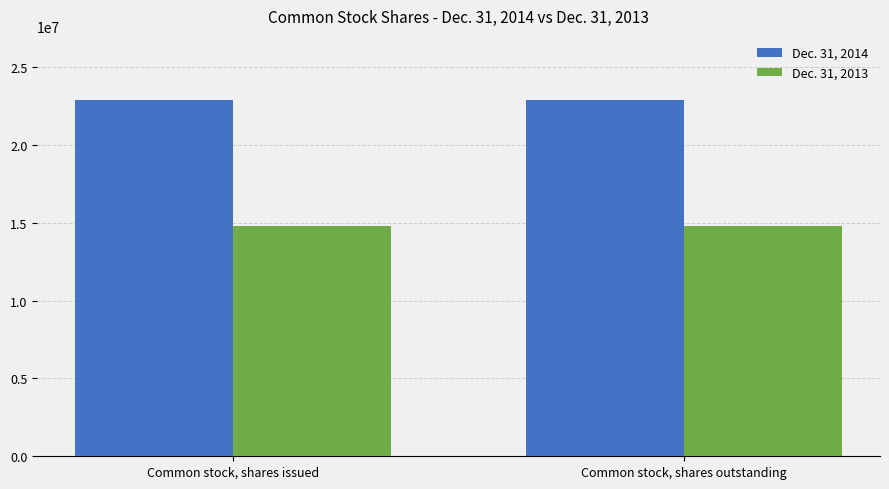

What is the difference between the highest and lowest values at Common stock, shares outstanding?

8049823